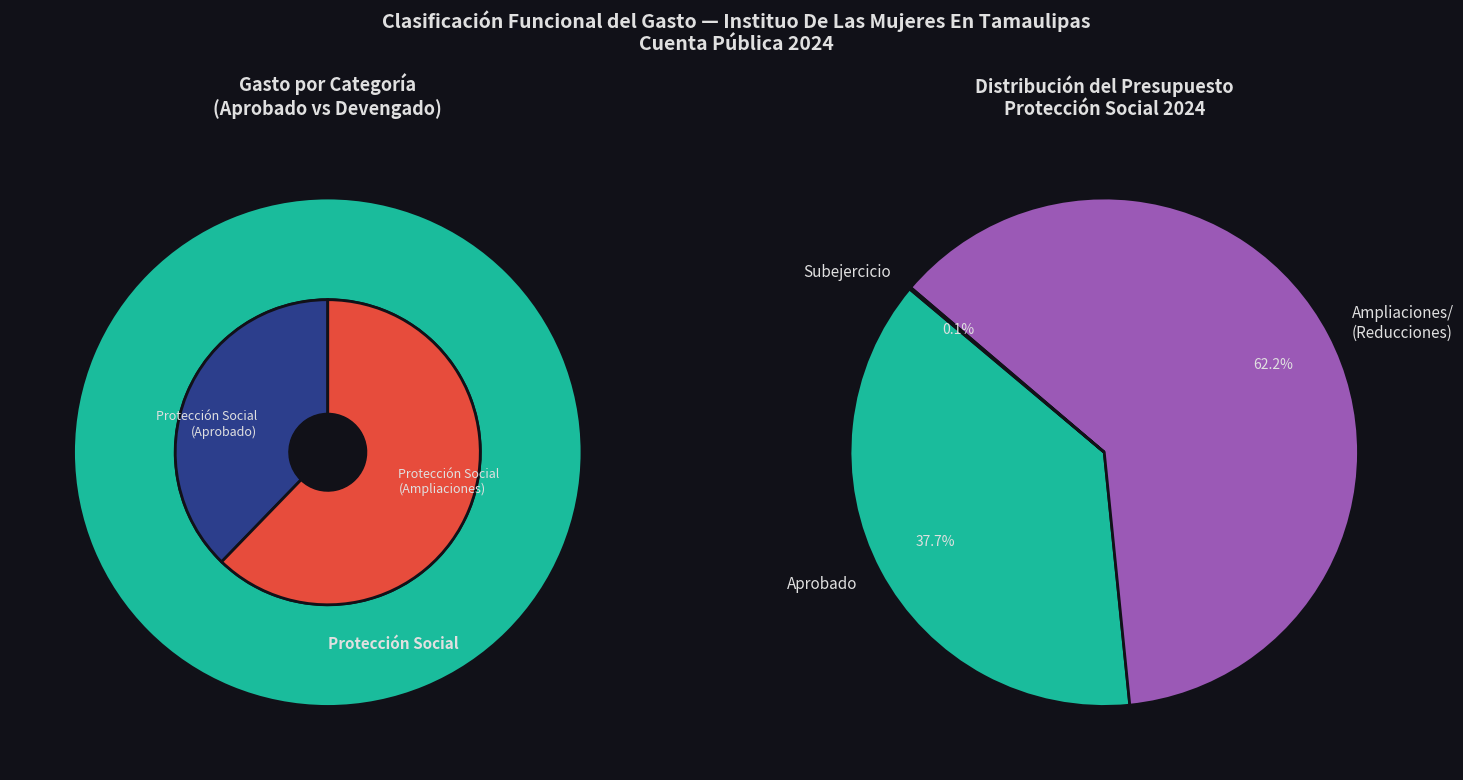

Which category has the biggest portion of the pie?

Protección Social